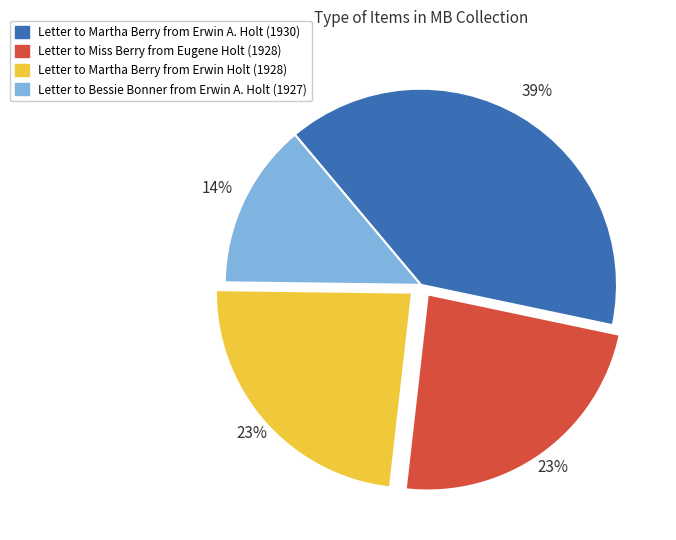

Is there any slice that represents more than half of the pie?

No